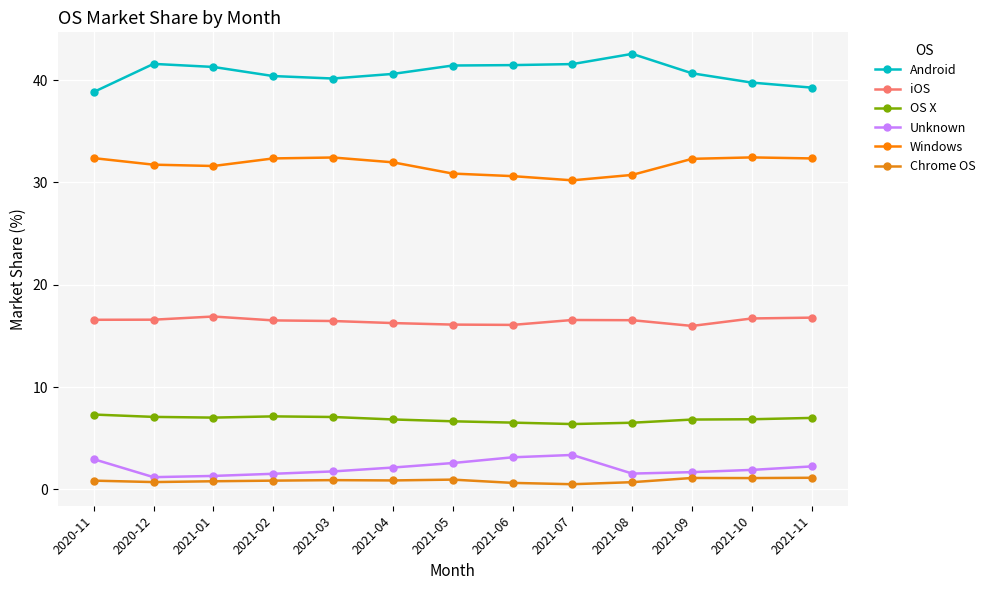

What is the difference between the maximum and second lowest values in the OS X series?

0.8